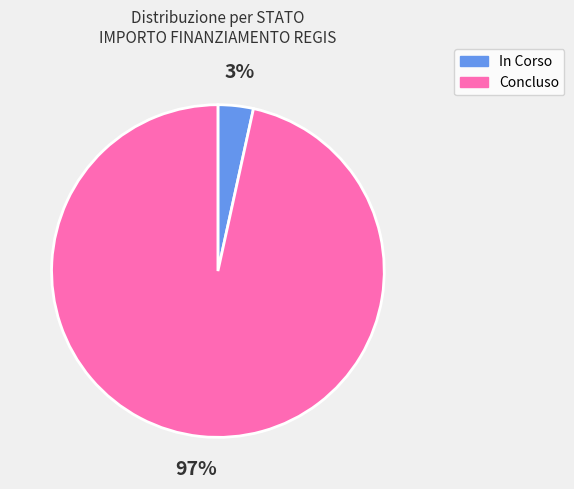

Rank the categories by value from lowest to highest.

In Corso, Concluso